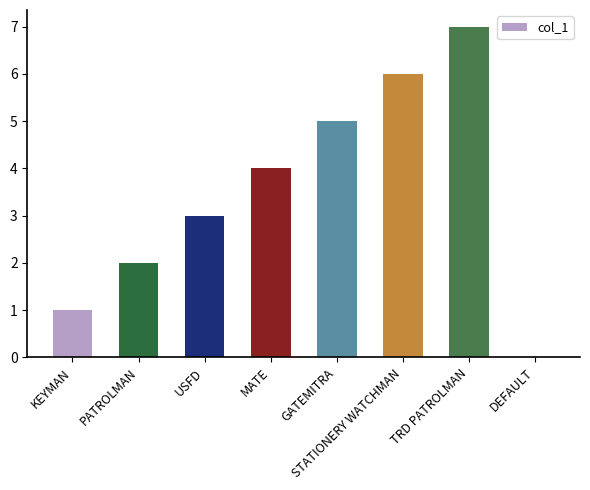

What value does the data have at GATEMITRA?

5